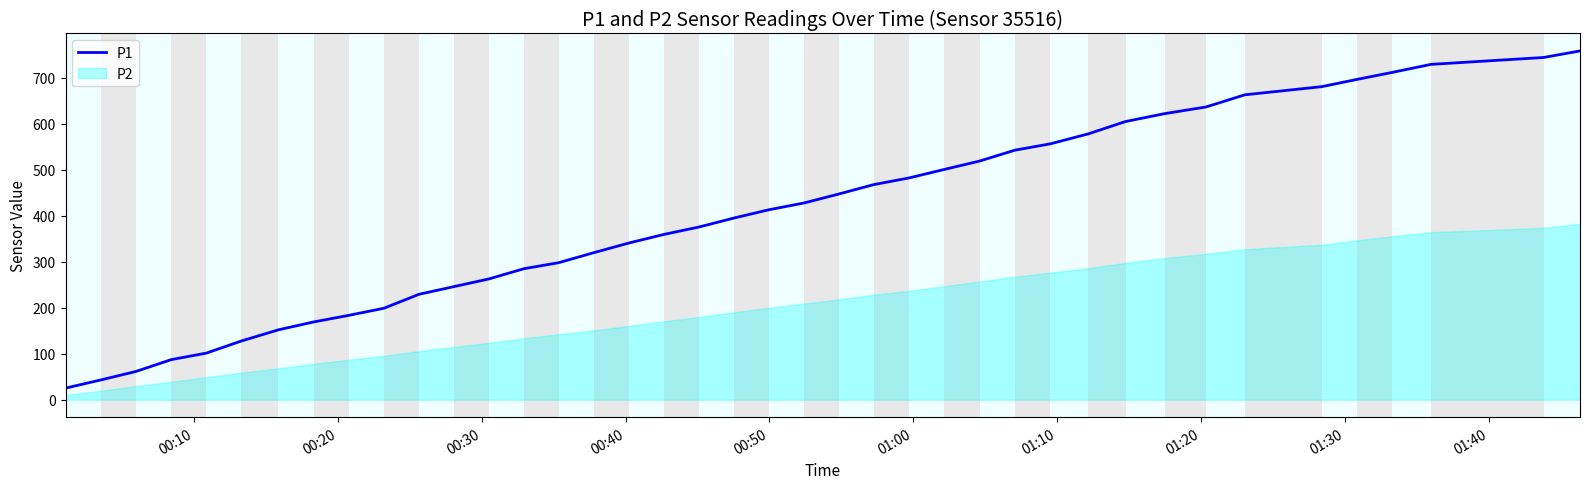

What is the smallest value displayed?

25.2